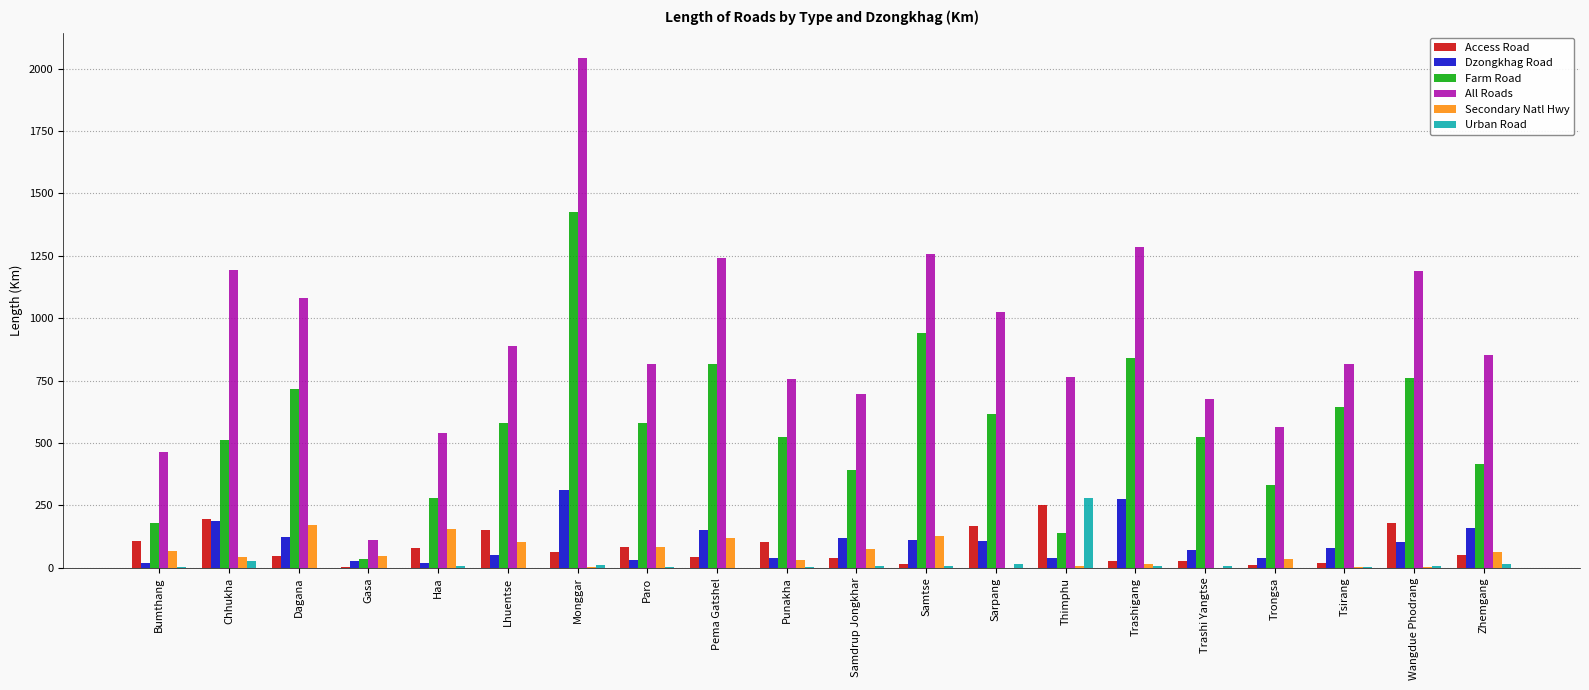

Is it true that Farm Road equals 940.3 at Samtse?

True